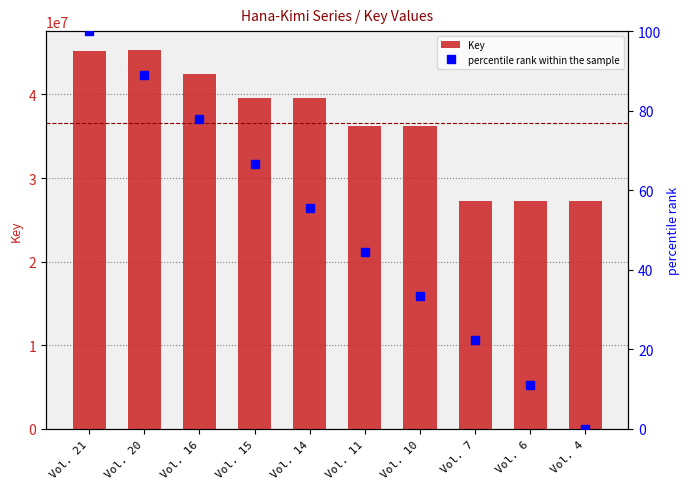

What is the difference between the second highest and second lowest values in the Key series?

17915459